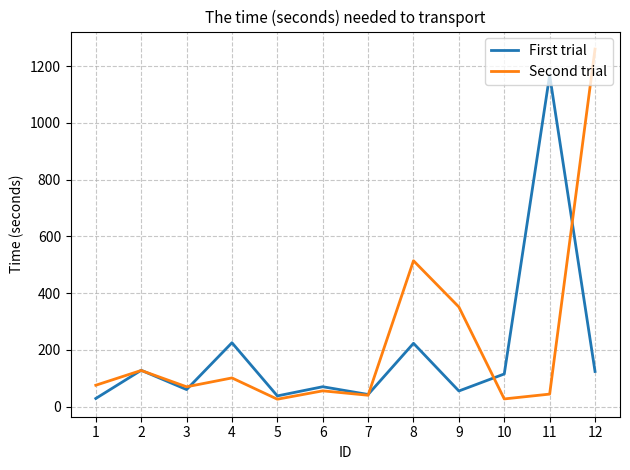

What are all the series names shown in the legend?

First trial, Second trial